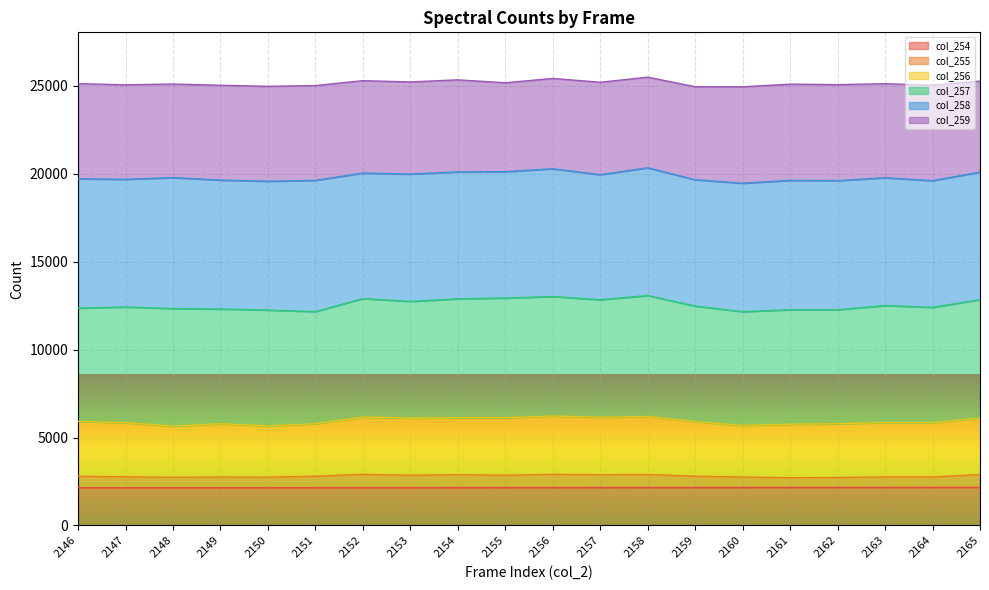

How many categories are shown in the chart?

20